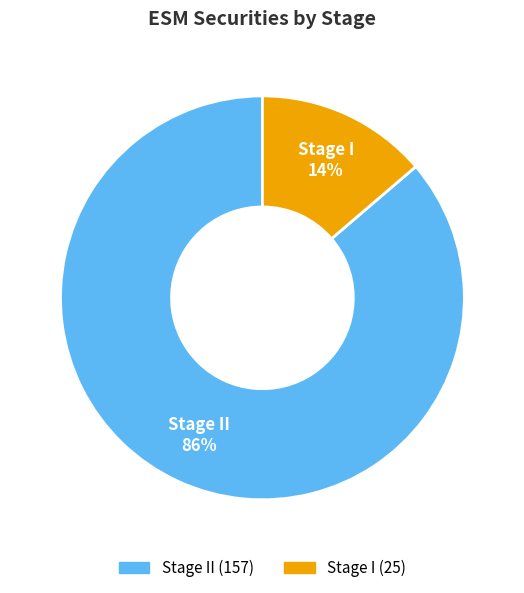

How many slices are in this pie chart?

2